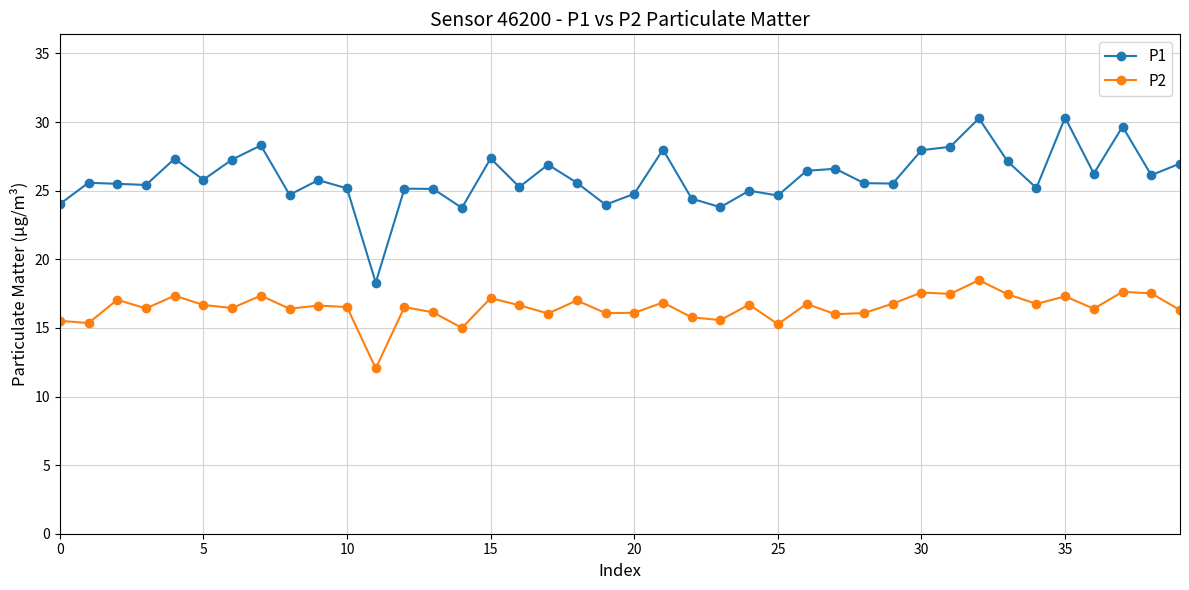

True or false: P1 and P2 intersect in this chart.

False